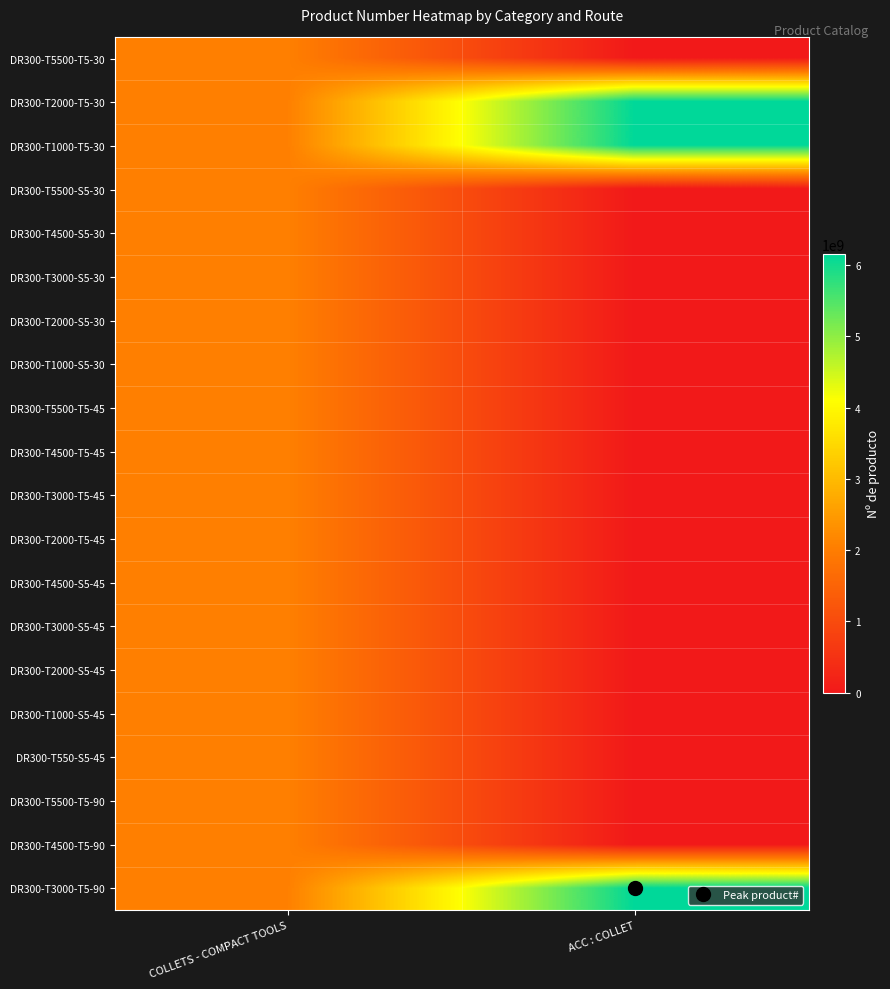

At how many categories does at least one series exceed 4054598140?

1